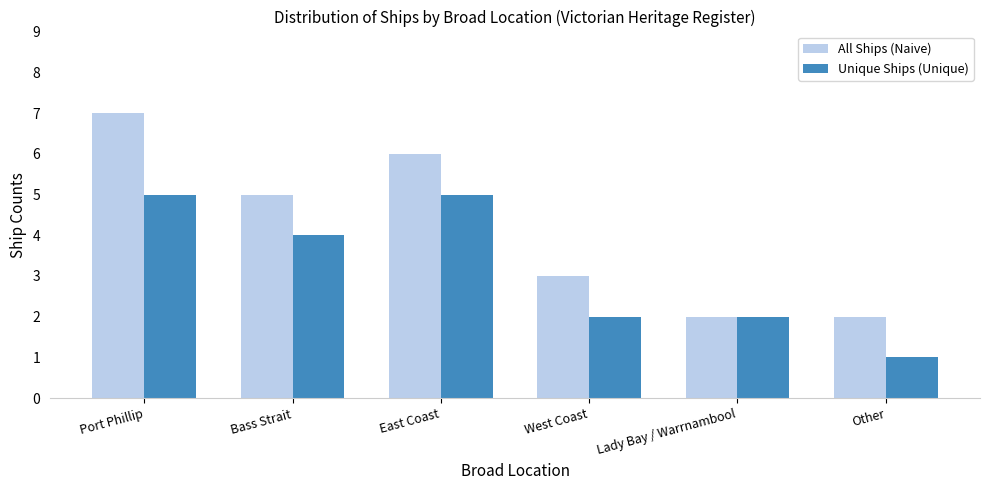

Read the Unique Ships (Unique) value at Lady Bay / Warrnambool.

2